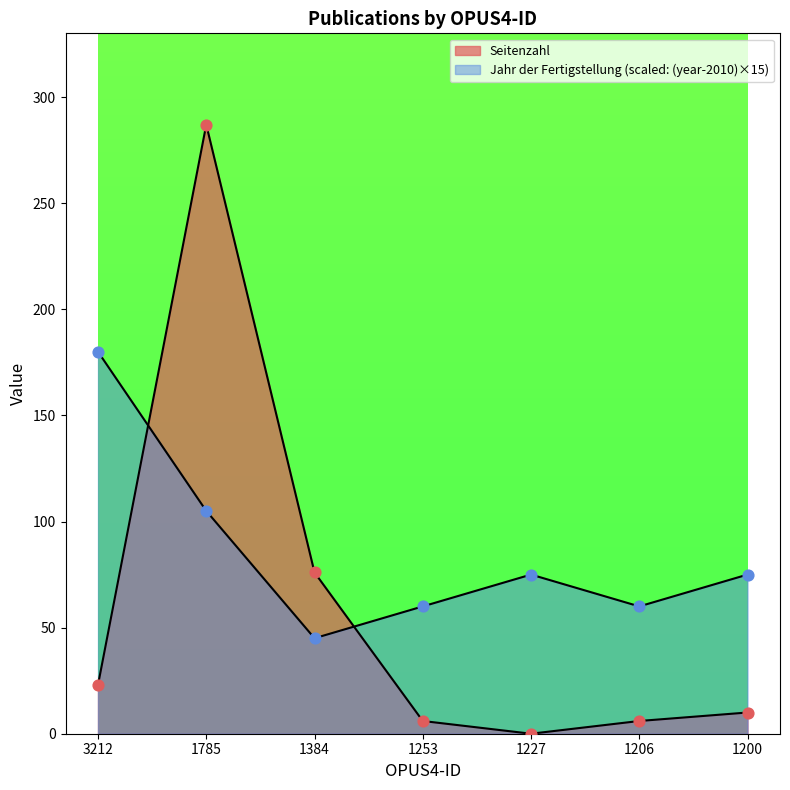

Which series reaches the maximum Y coordinate?

Seitenzahl